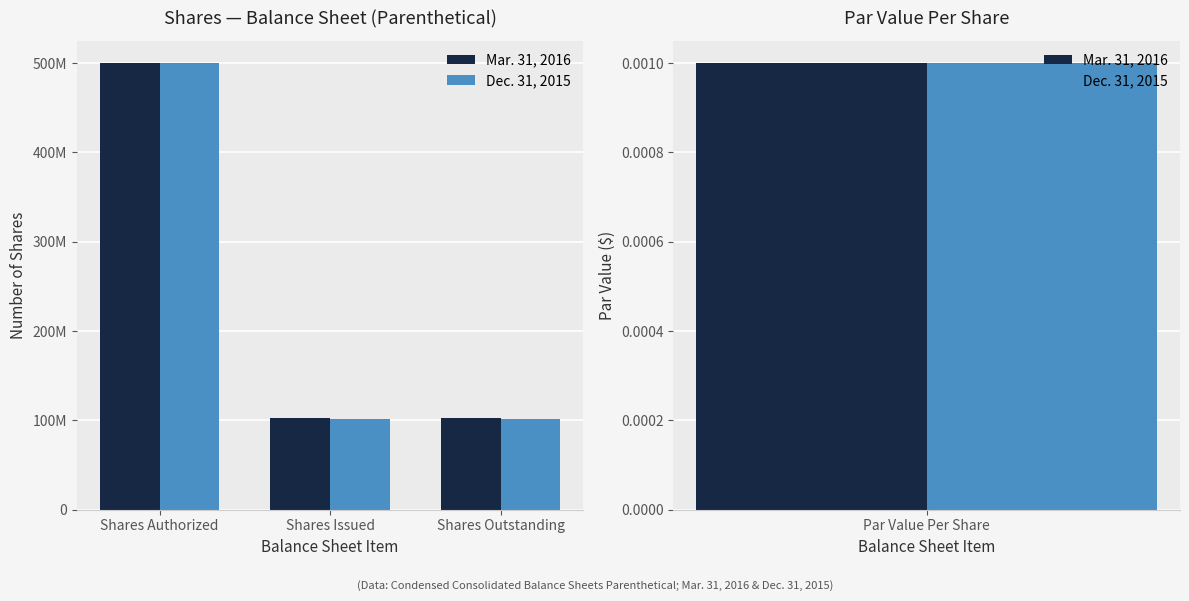

What are all the series names shown in the legend?

Mar. 31, 2016, Dec. 31, 2015